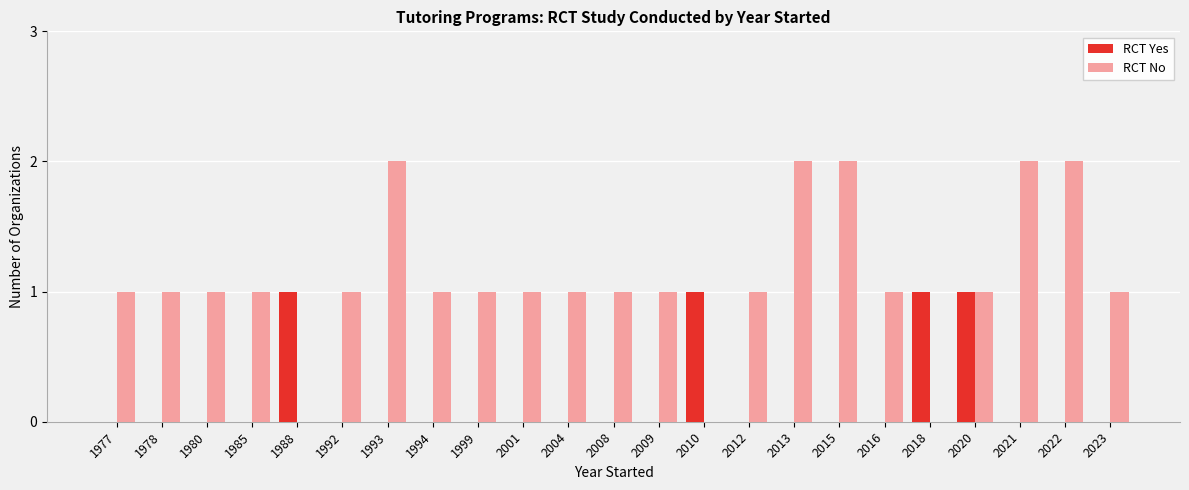

Which series has the largest total across all categories?

RCT No